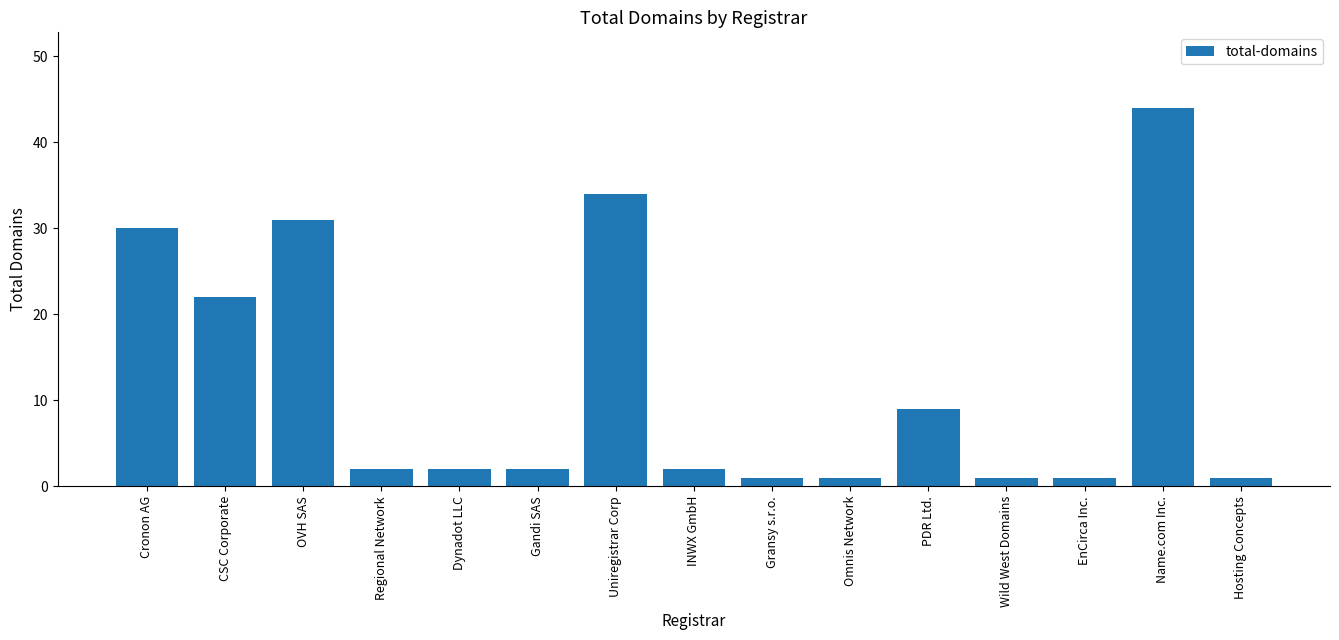

What is the difference between the values at Name.com Inc. and Cronon AG?

14